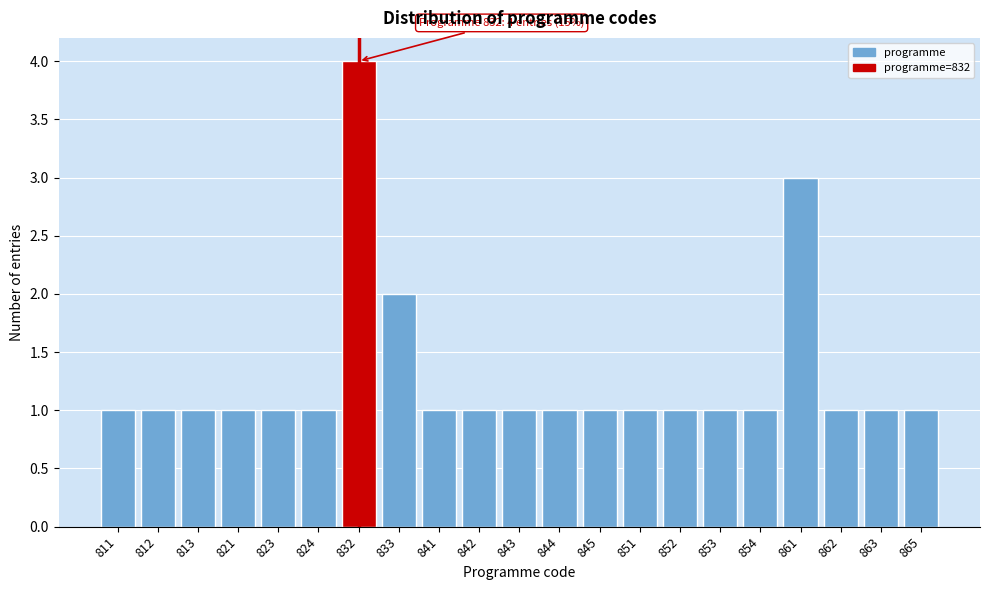

Reading right to left, extract all data points from this chart.

865=1	863=1	862=1	861=3	854=1	853=1	852=1	851=1	845=1	844=1	843=1	842=1	841=1	833=2	832=4	824=1	823=1	821=1	813=1	812=1	811=1